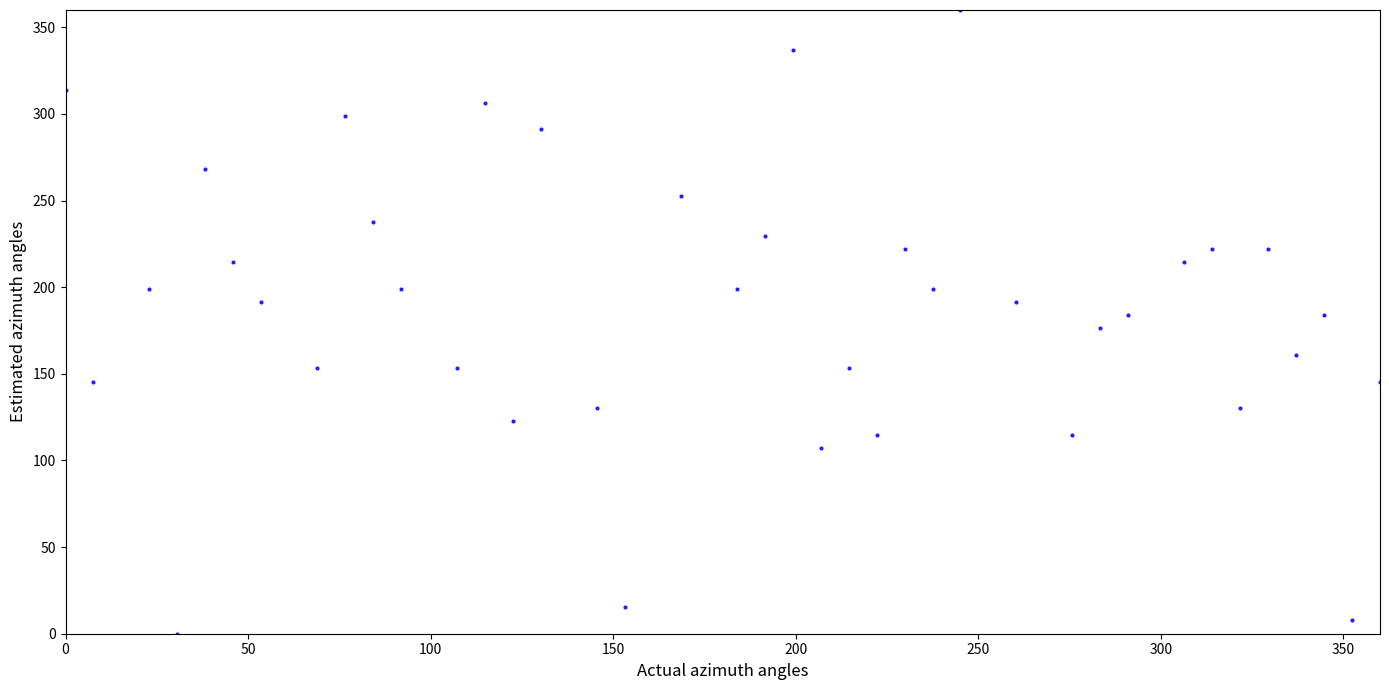

What is the range of X values (max minus min)?

360.0